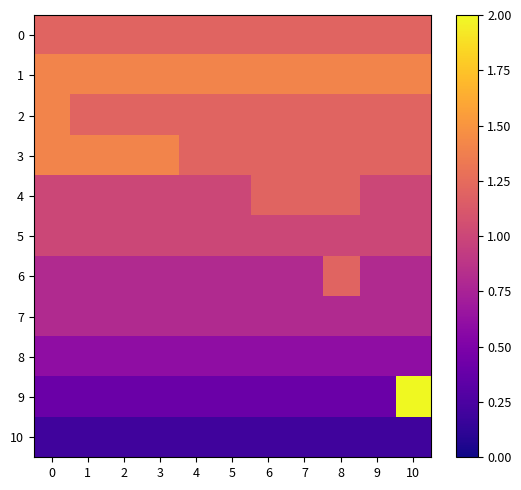

At which category does the chart reach its peak across all series?

10